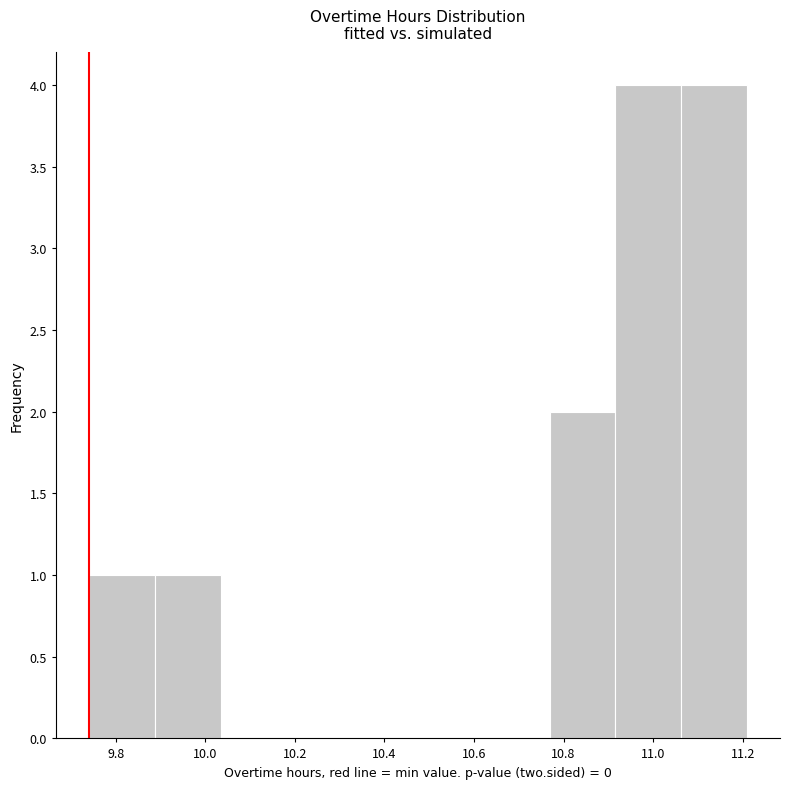

How tall is the bar that spans 9.88 to 10.04 on the x-axis? Neither the bar edges nor the heights are printed on the chart, so give them approximately, as read against the axes.

1